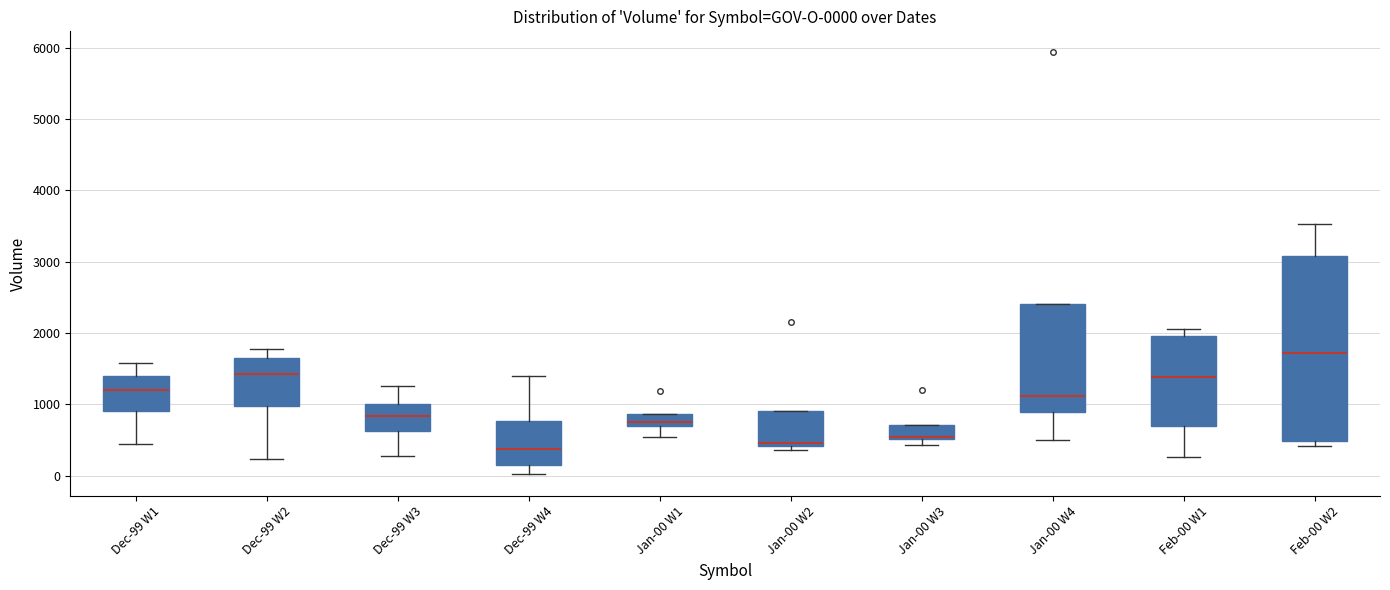

Which box is the tallest, from its lower edge to its upper edge?

Feb-00 W2